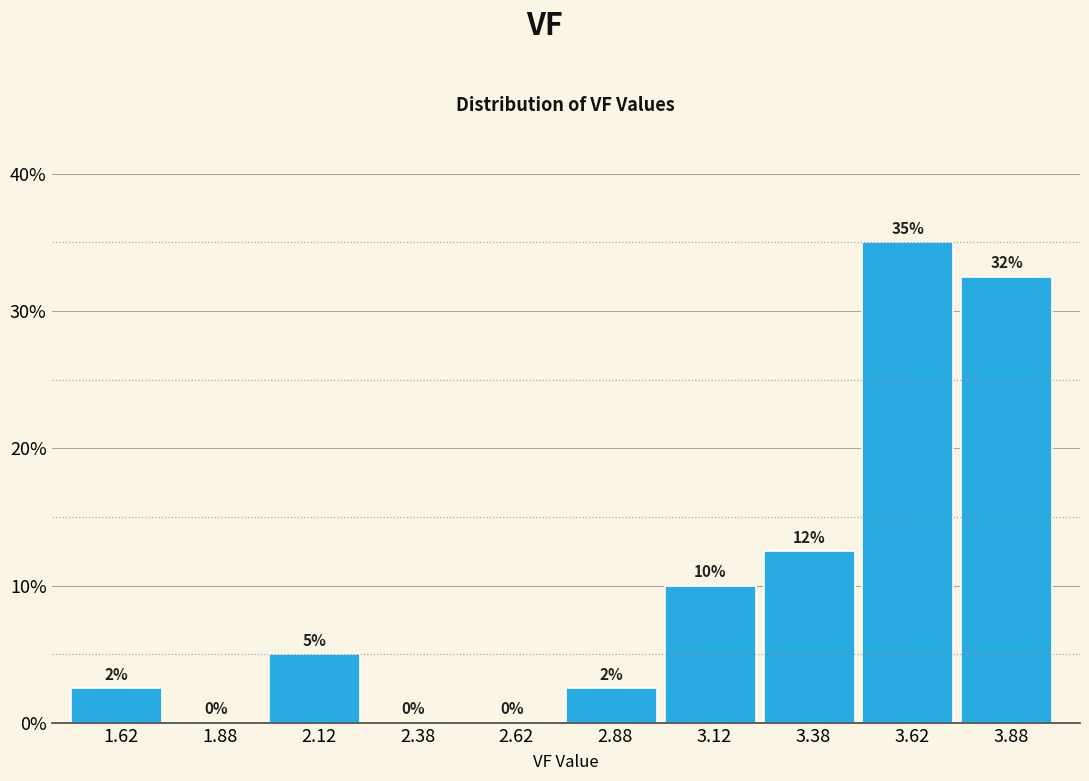

Over which range of the x-axis is the bar tallest?

3.50 to 3.75